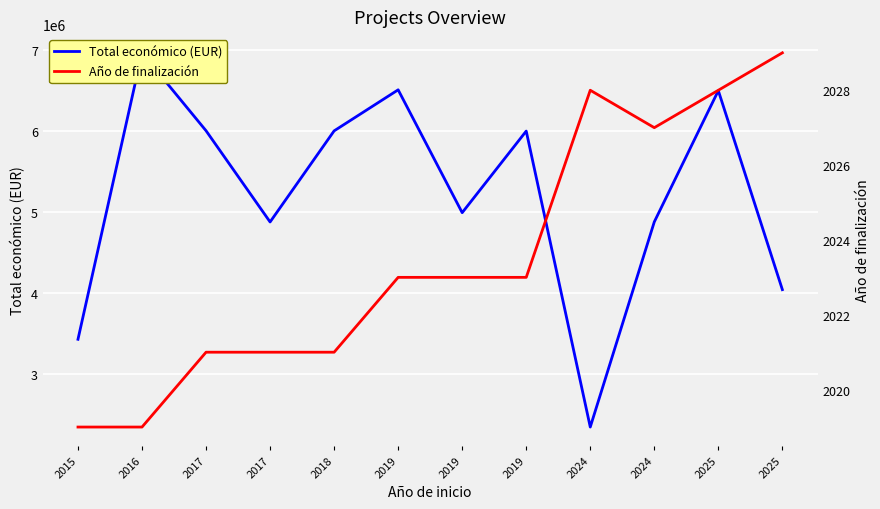

What is the maximum value for Total económico (EUR)?

6960293